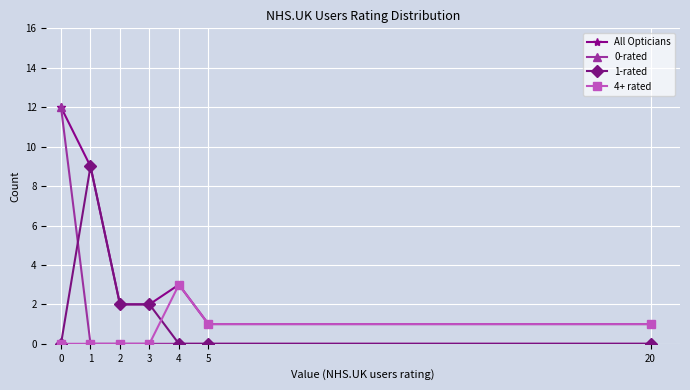

Which series has the largest range (max minus min)?

0-rated